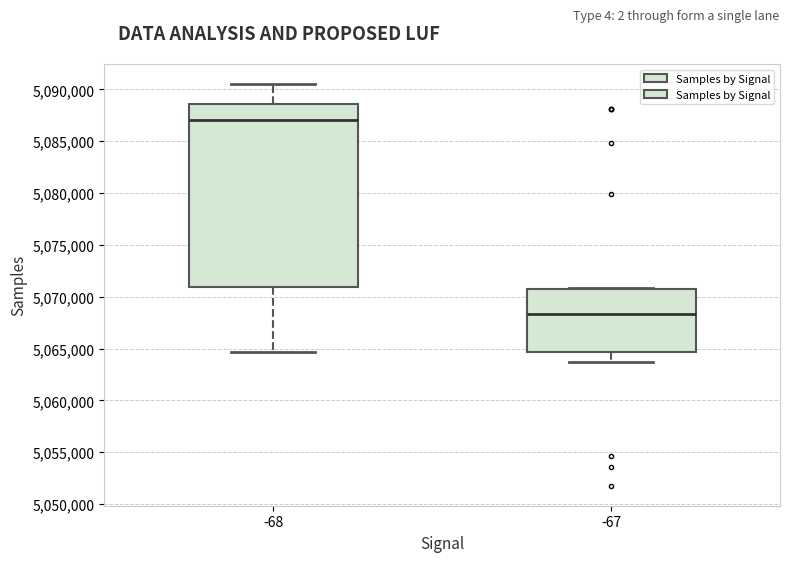

Where is the lower edge of the box at x = -67 on the y-axis? The values are not printed on the chart, so give them approximately, as read against the axis.

5064500